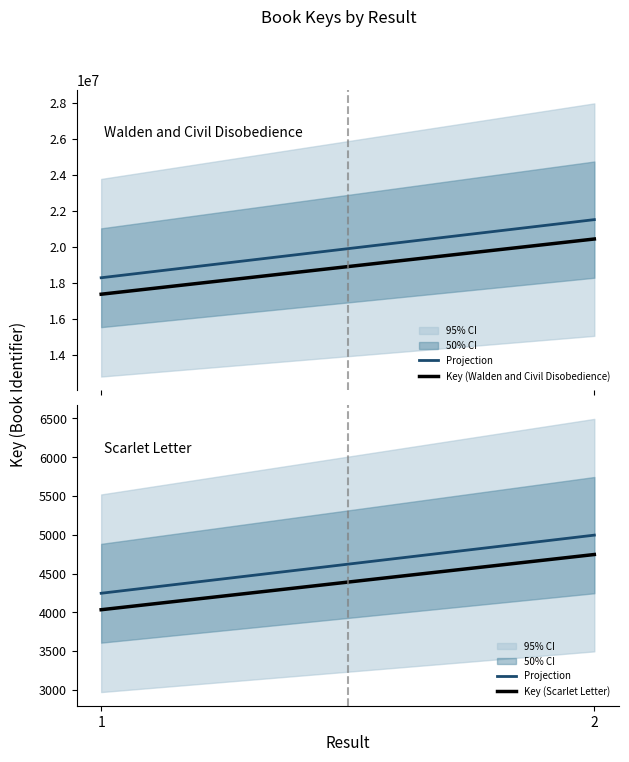

What is the total value across all series at 1?

17385004.2